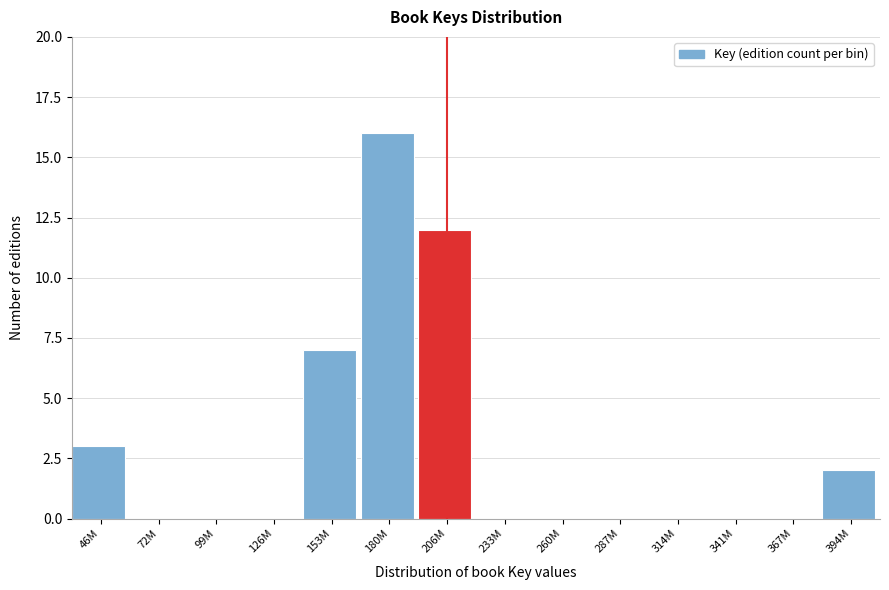

Reading right to left, extract all data points from this chart.

394M=2	367M=0	341M=0	314M=0	287M=0	260M=0	233M=0	206M=12	180M=16	153M=7	126M=0	99M=0	72M=0	46M=3